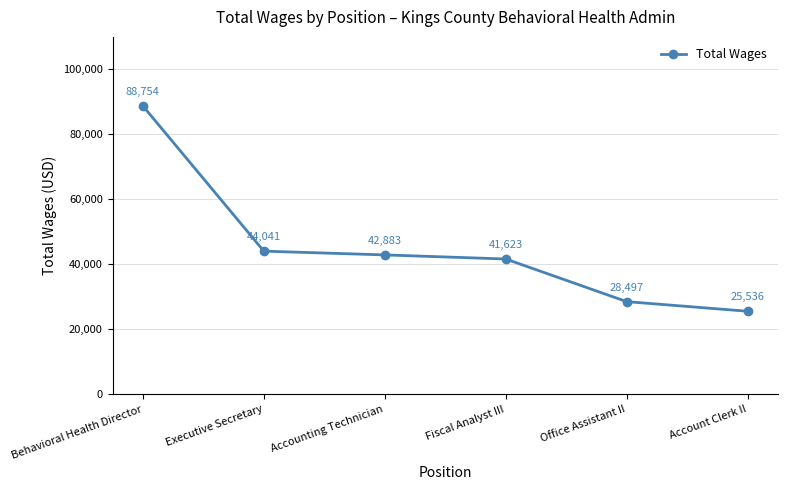

What is the change in value from Executive Secretary to Account Clerk II?

-18505